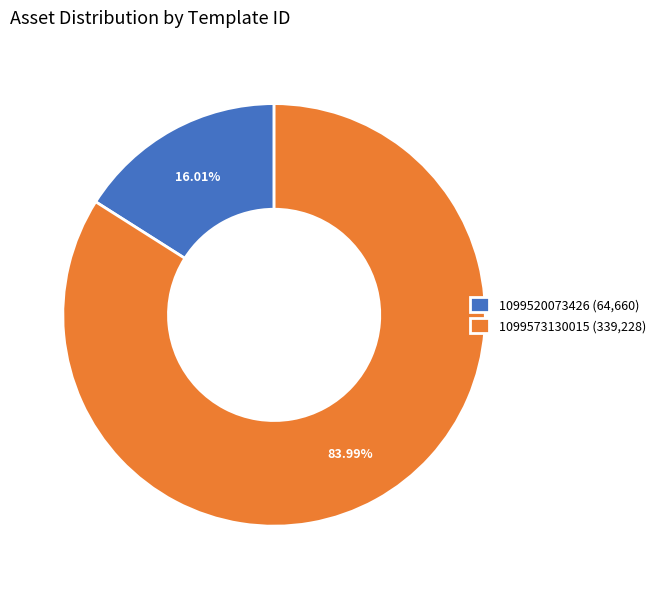

Count the number of slices in the pie.

2